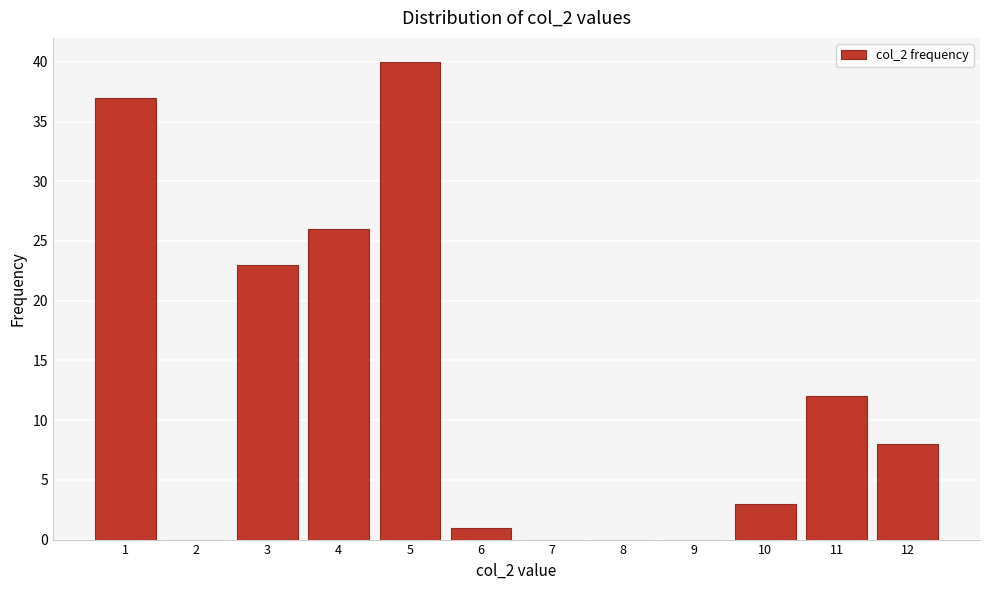

Reading left to right, list all the values displayed in this chart.

1=37	2=0	3=23	4=26	5=40	6=1	7=0	8=0	9=0	10=3	11=12	12=8